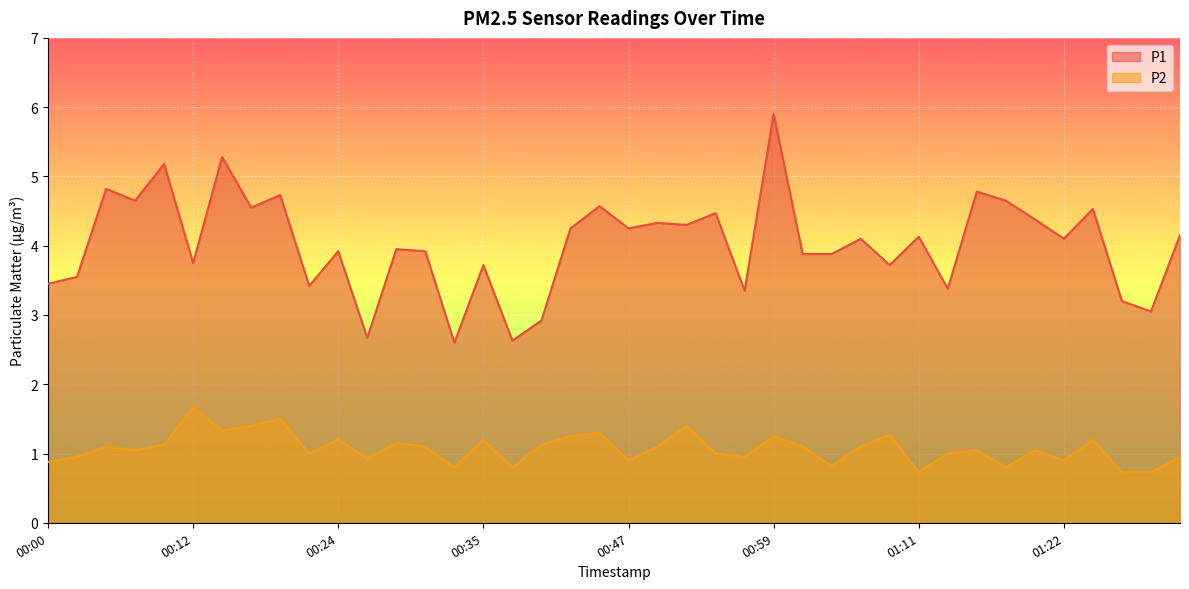

What are all the series names shown in the legend?

P1, P2